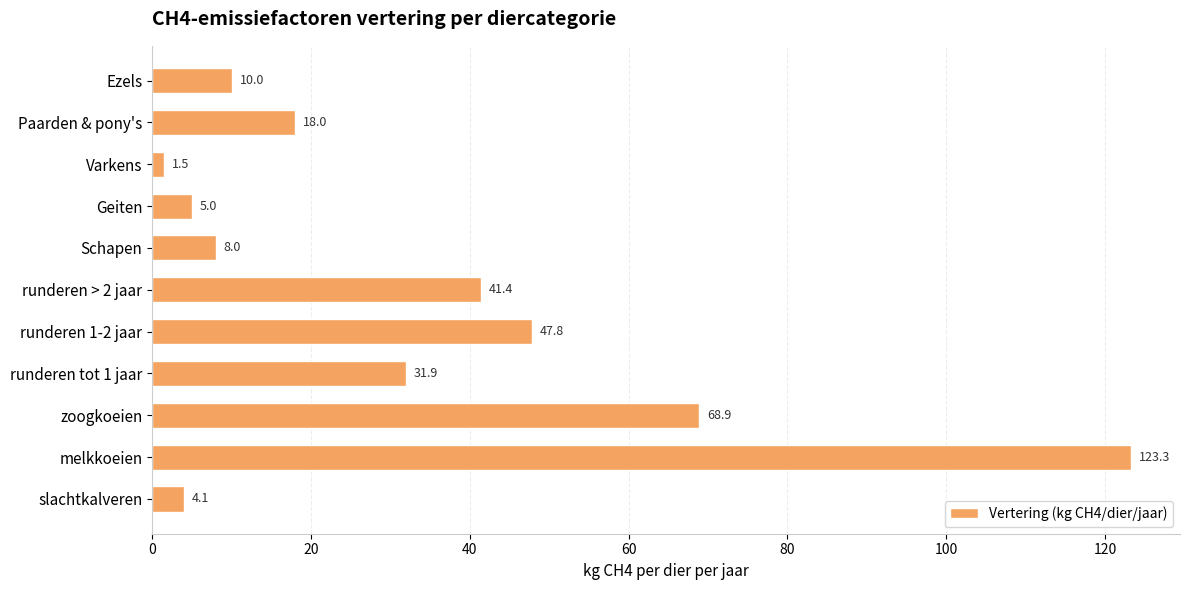

What is the smallest value displayed?

1.5